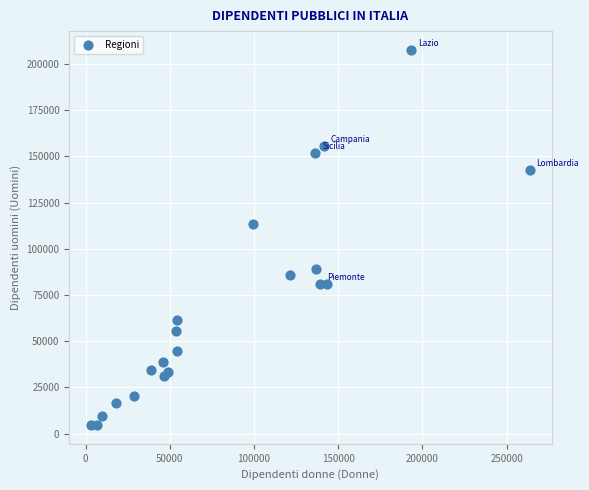

What Y value in the scatter plot is closest to 106162?

113369